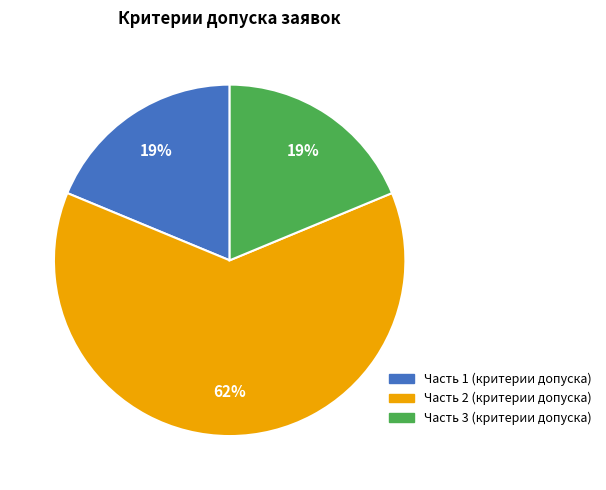

What is the largest slice in the pie chart?

Часть 2 (критерии допуска)